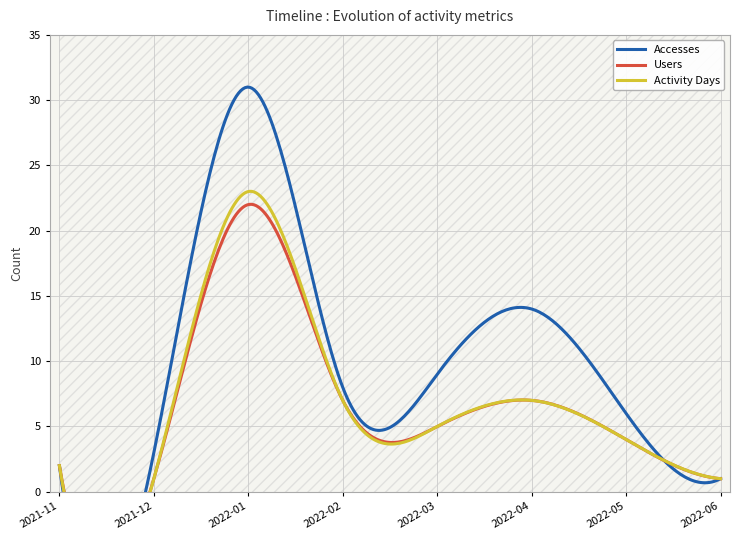

How many data points in Accesses are above 8?

3